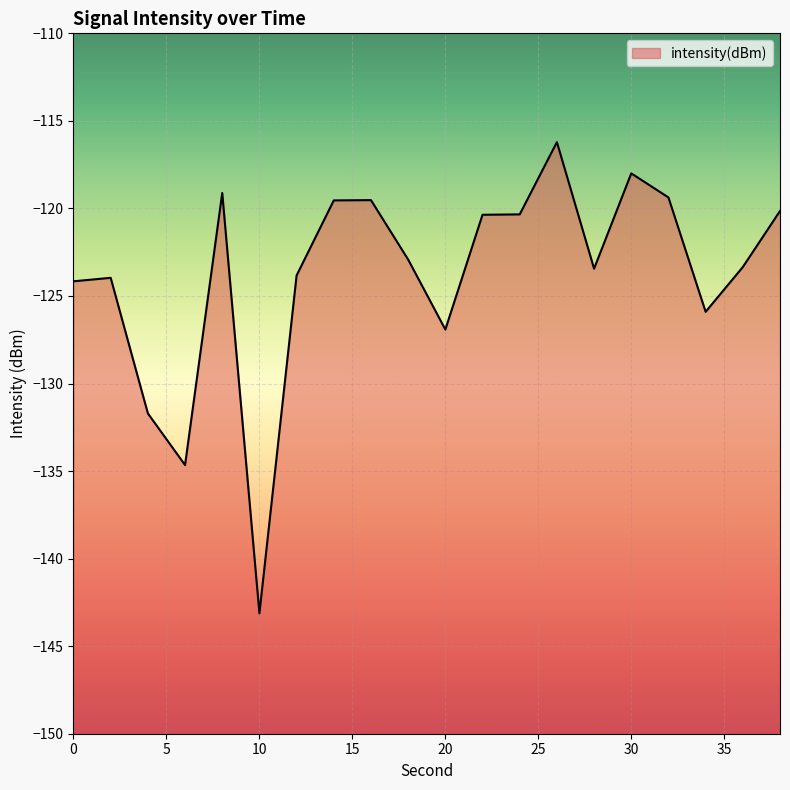

What is the difference between the second highest and second lowest values?

16.7